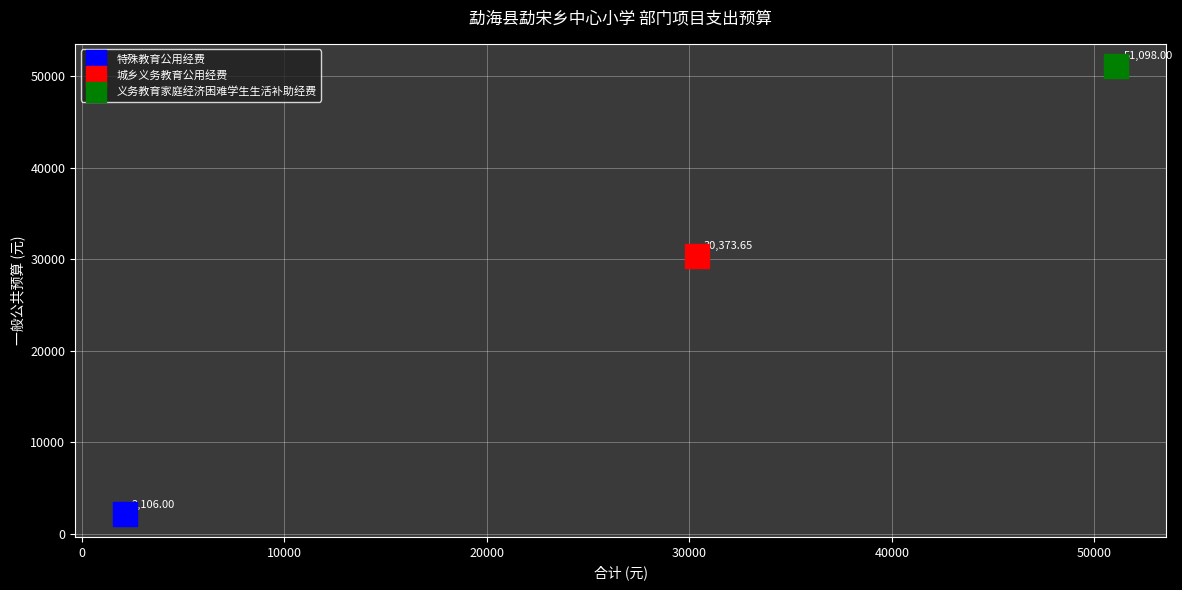

Which series reaches the maximum Y coordinate?

义务教育家庭经济困难学生生活补助经费